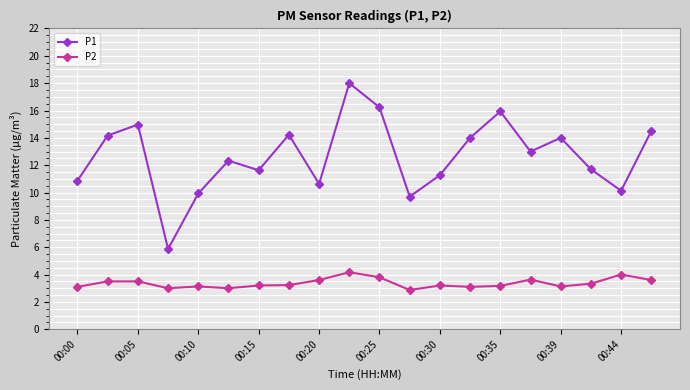

Which series has the largest total across all categories?

P1